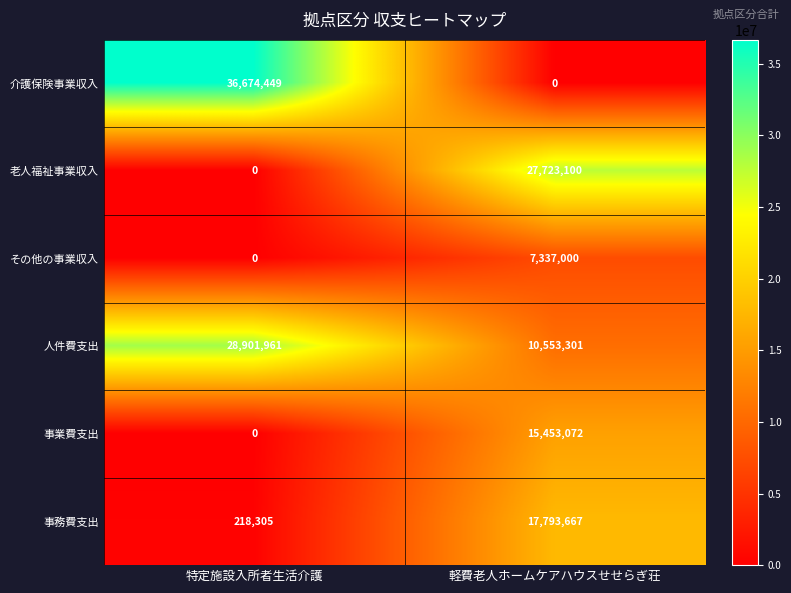

How many data points does each series have?

2